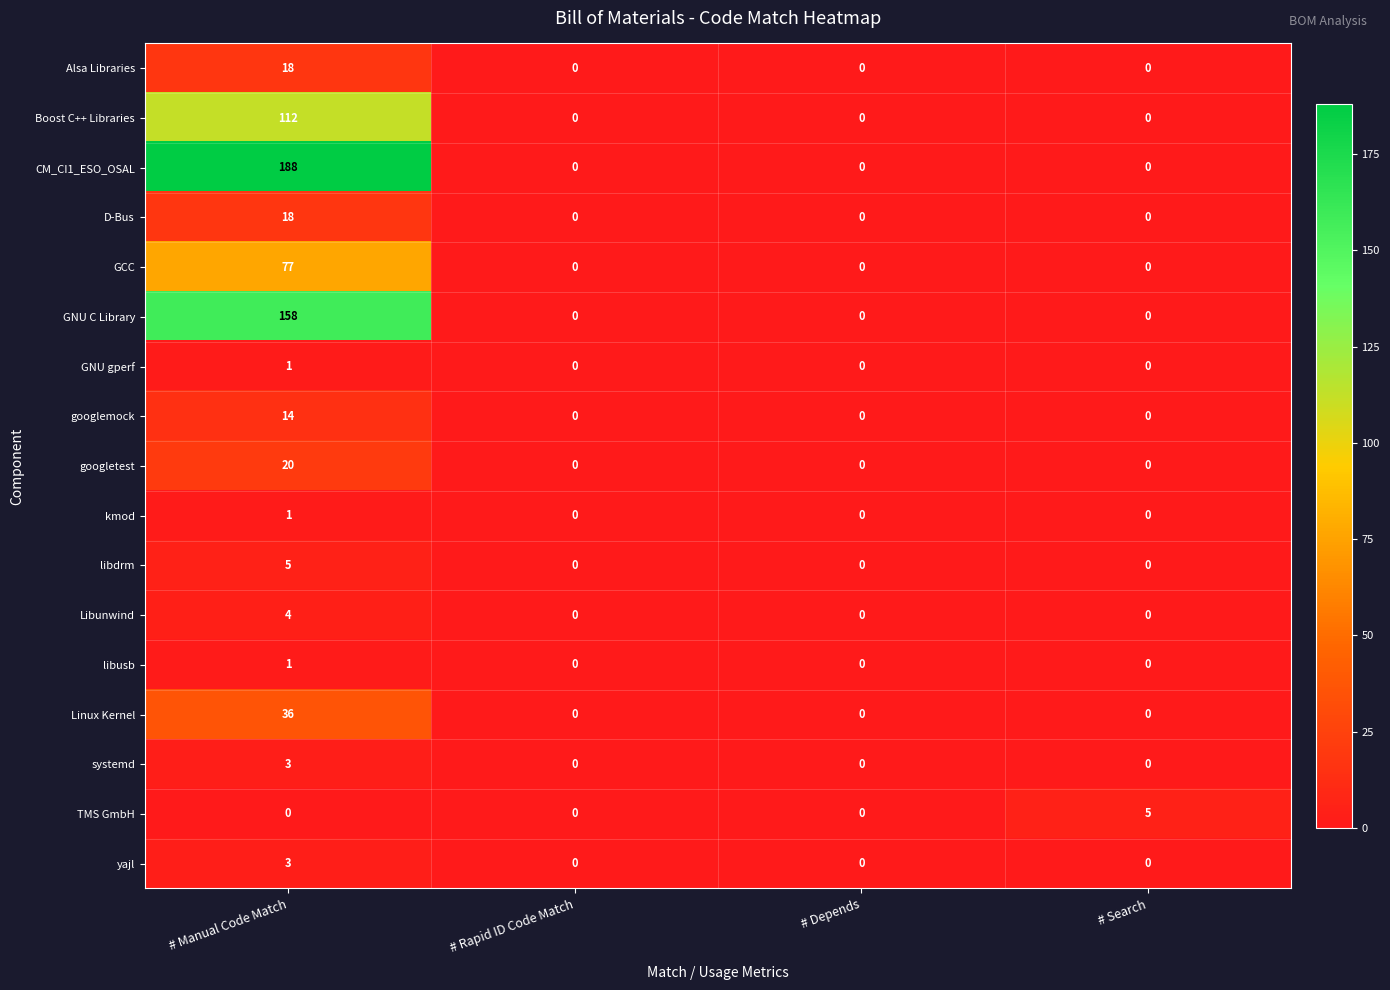

What is the highest value of the yajl series?

3